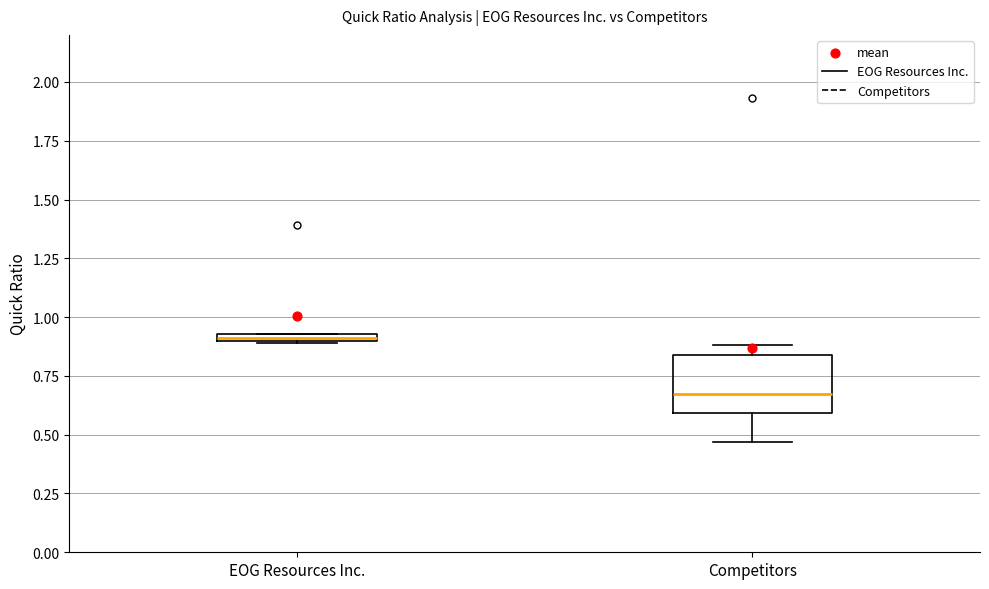

Which box has the highest median line?

EOG Resources Inc.